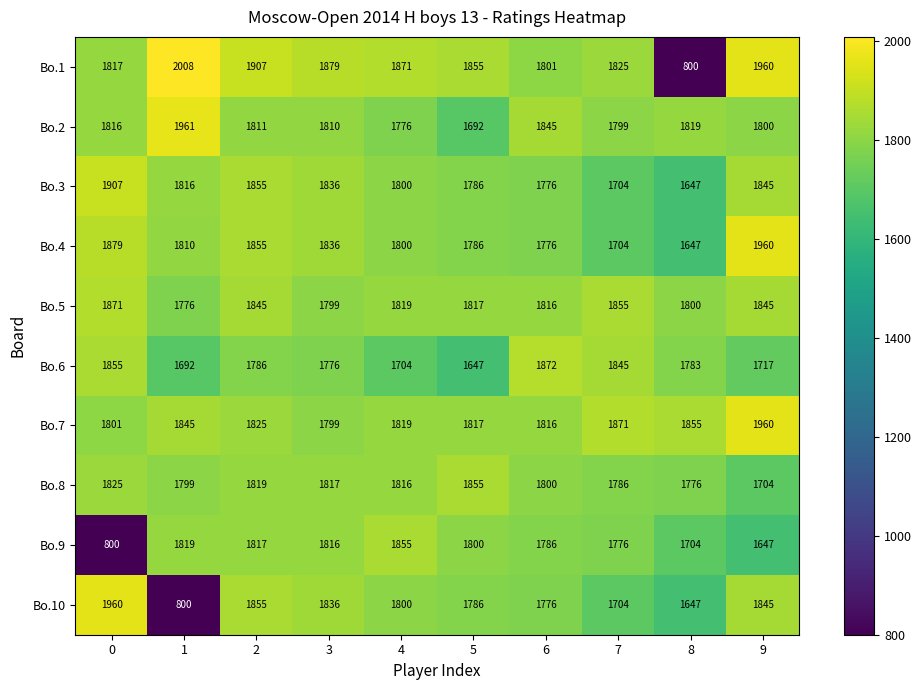

What is the sum of the Bo.8 values at 8 and 5?

3631